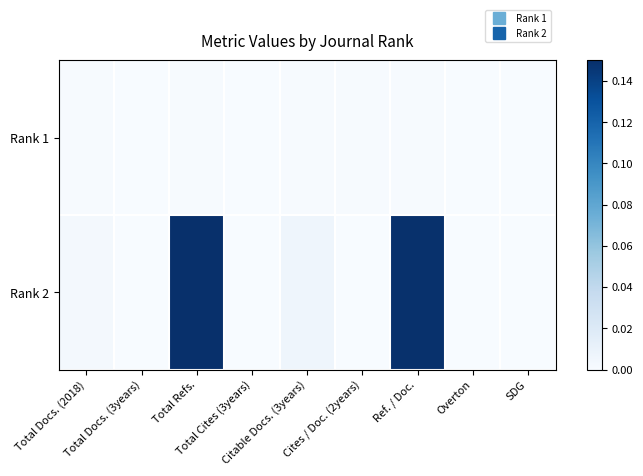

Between Total Cites (3years) and Total Docs. (2018), which is larger?

Total Docs. (2018)